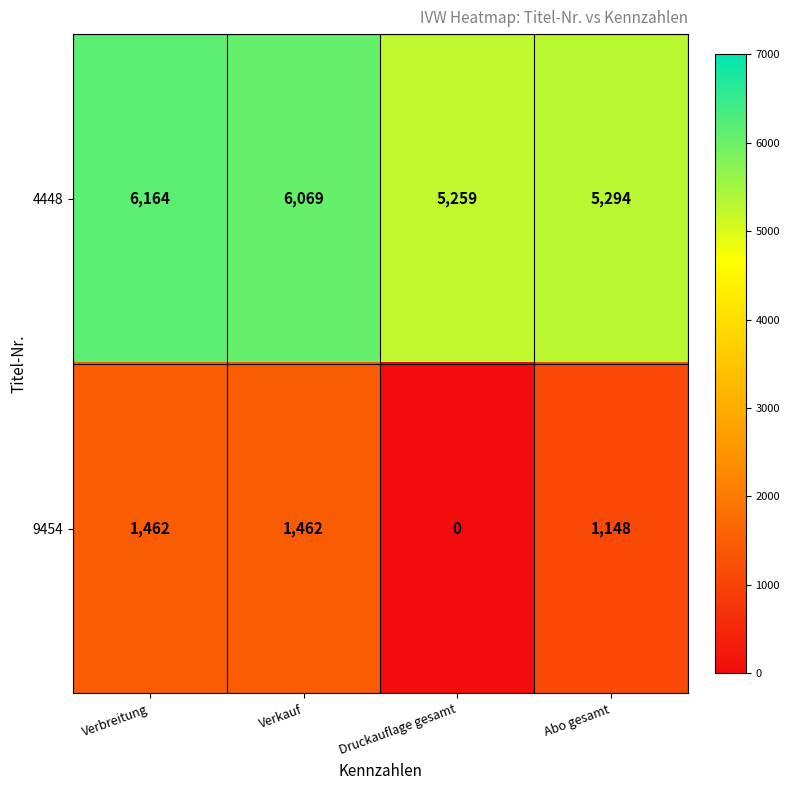

Reading left to right, transcribe all the data shown in this chart.

4448: 6164	6069	5259	5294
9454: 1462	1462	0	1148